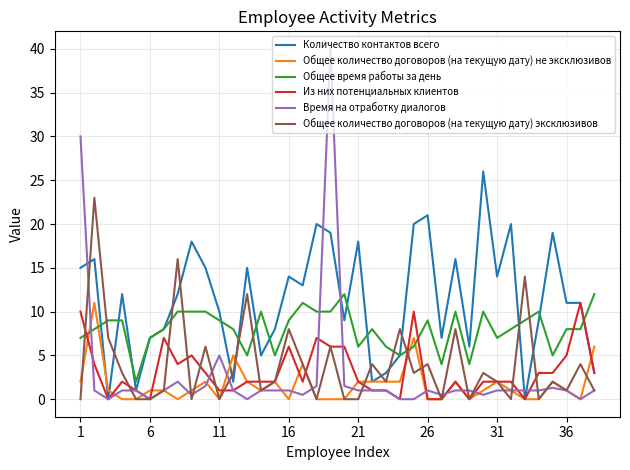

How many times do Общее количество договоров (на текущую дату) эксклюзивов and Количество контактов всего cross each other?

12